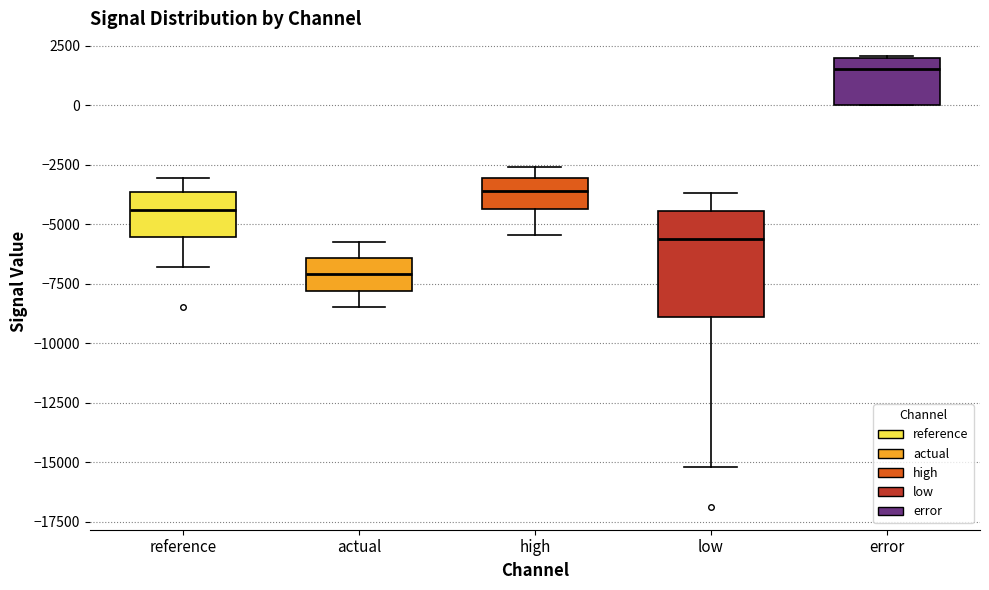

Reading left to right, read every box against the y-axis: the position of its median line, the range the box covers, and the ends of its whiskers. The values are not printed on the chart, so give them approximately, as read against the axis.

reference: median -4500, box -5500 to -3500, whiskers -7000 to -3000
actual: median -7000, box -8000 to -6500, whiskers -8500 to -6000
high: median -3500, box -4500 to -3000, whiskers -5500 to -2500
low: median -5500, box -9000 to -4500, whiskers -15000 to -3500
error: median 1500, box 0 to 2000, whiskers 0 to 2000